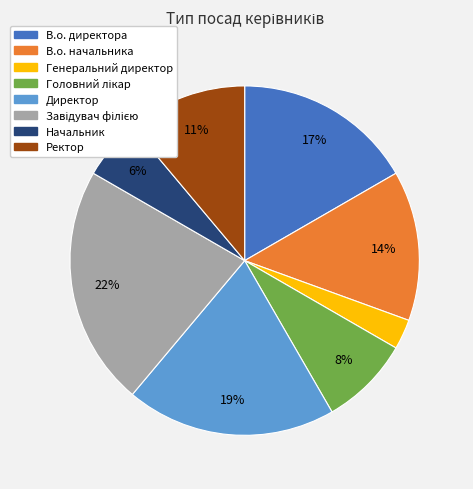

To the nearest percent, what percentage of the pie is Генеральний директор?

3%